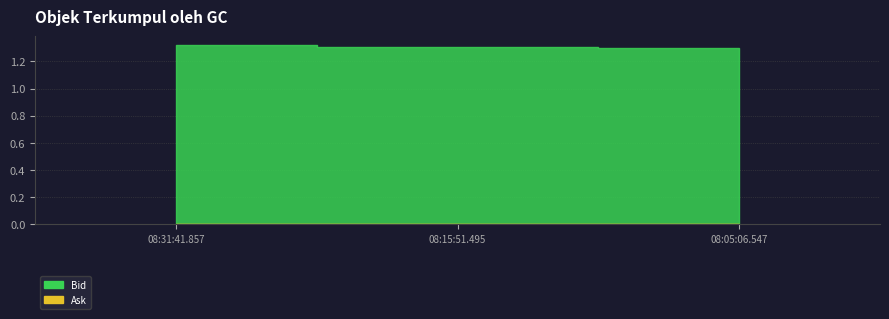

What is the minimum value for Bid?

1.3